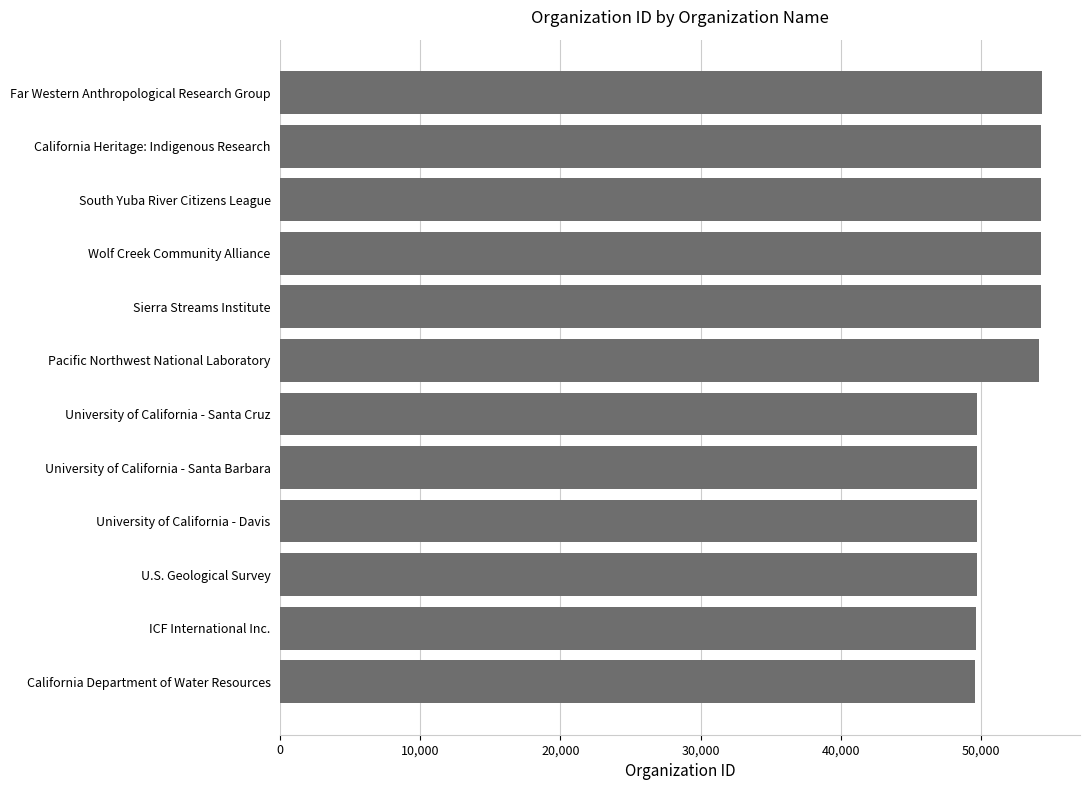

Between Wolf Creek Community Alliance and University of California - Davis, which is larger?

Wolf Creek Community Alliance